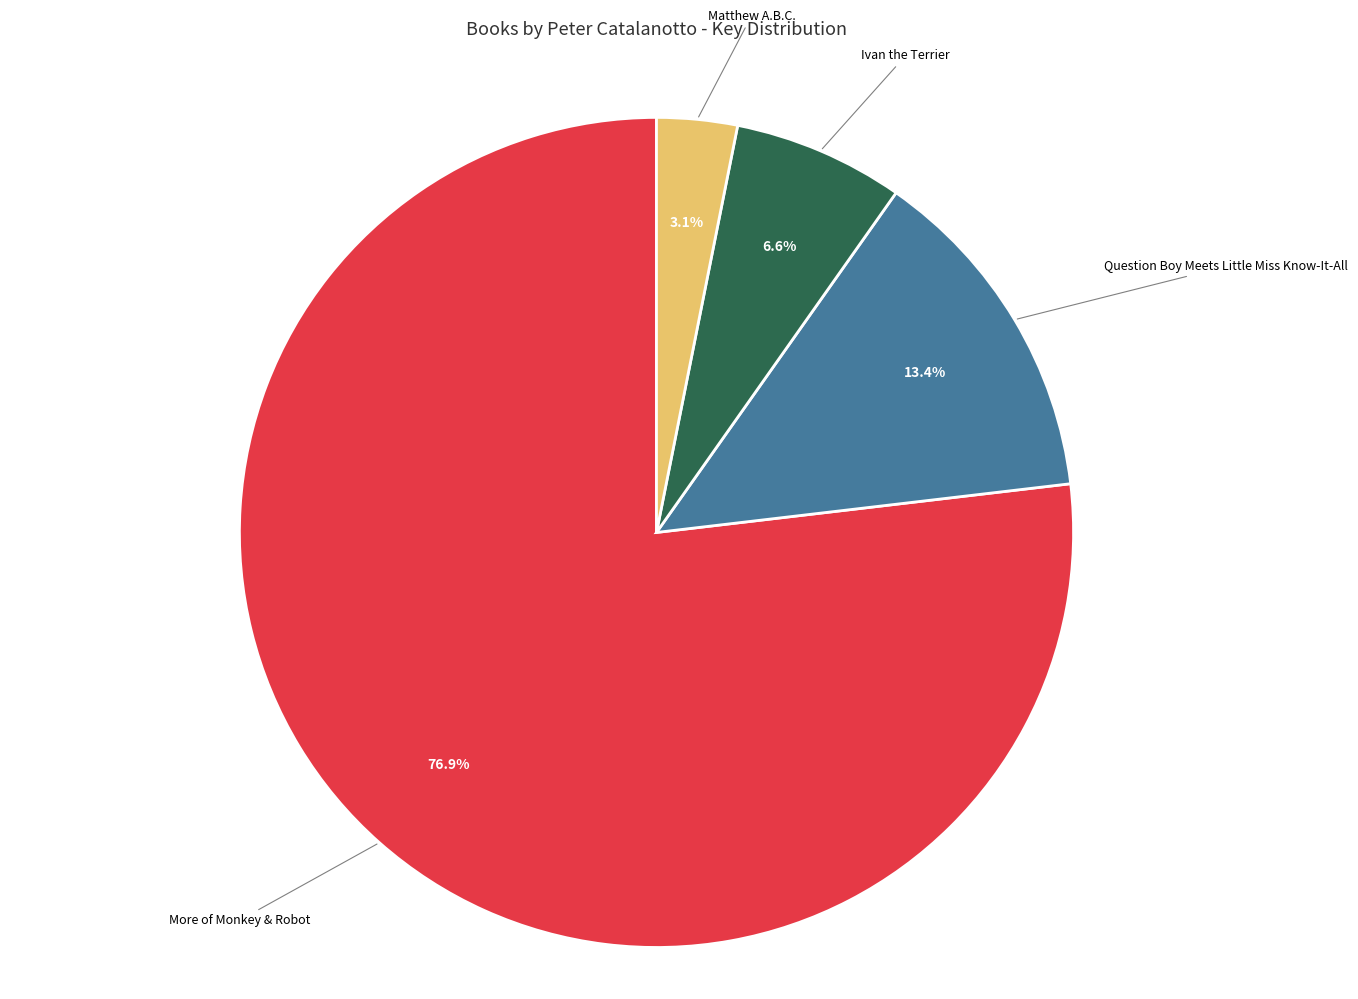

Is there a majority slice in this chart?

Yes